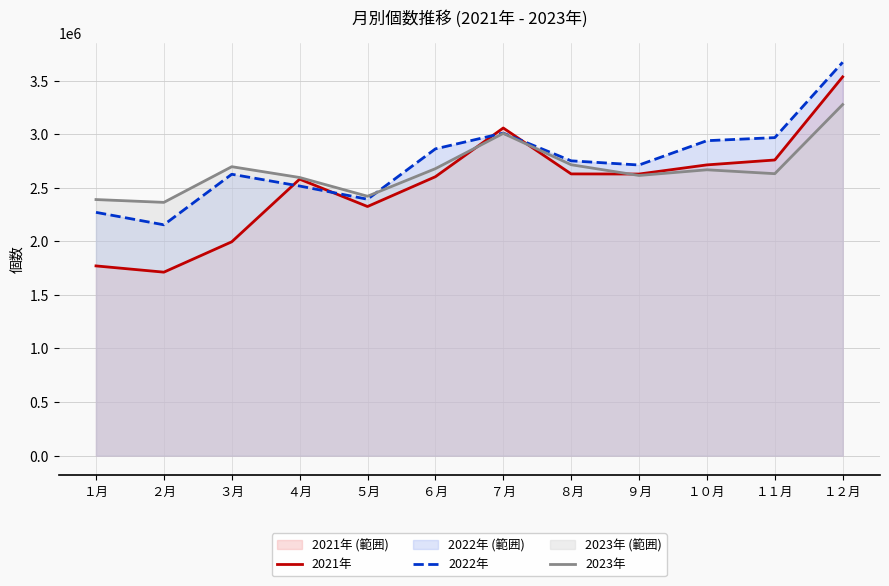

How many series are shown in this chart?

3